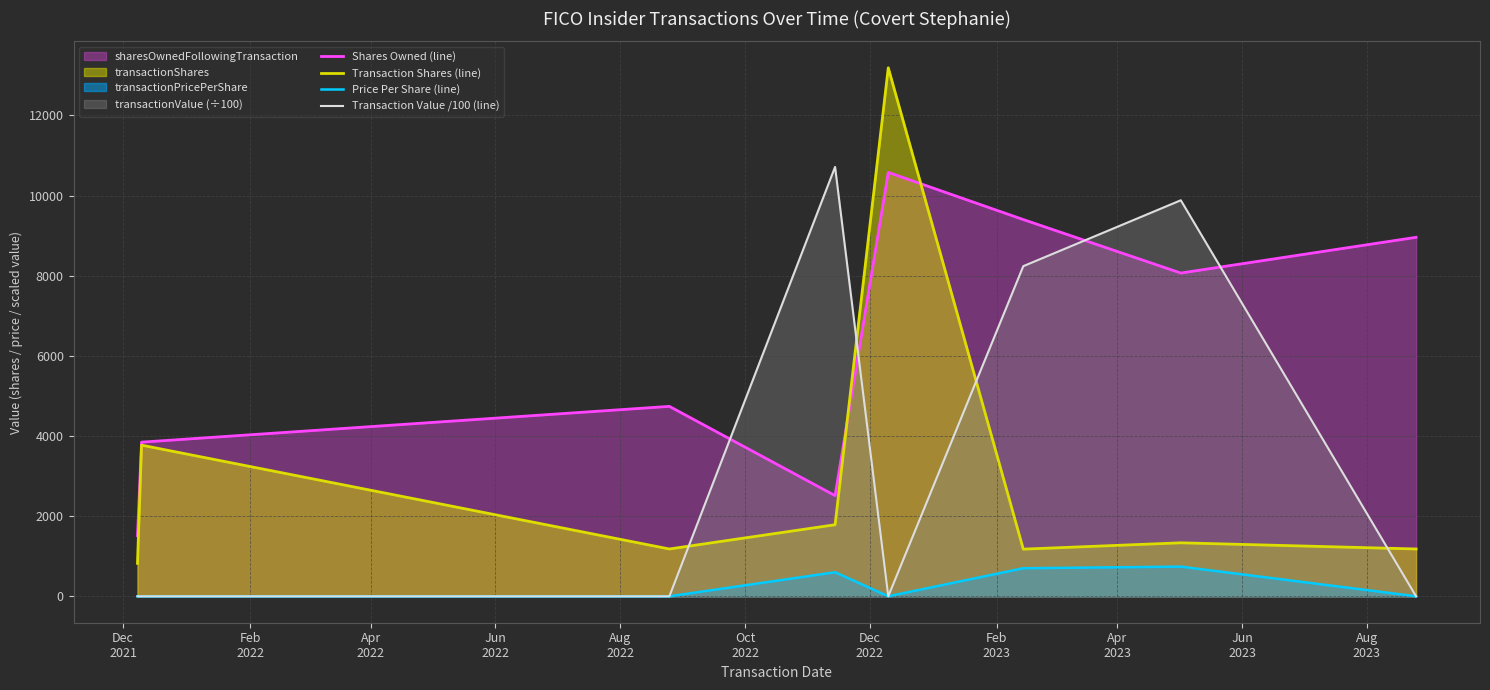

Which series has the largest range (max minus min)?

Transaction Shares (line)